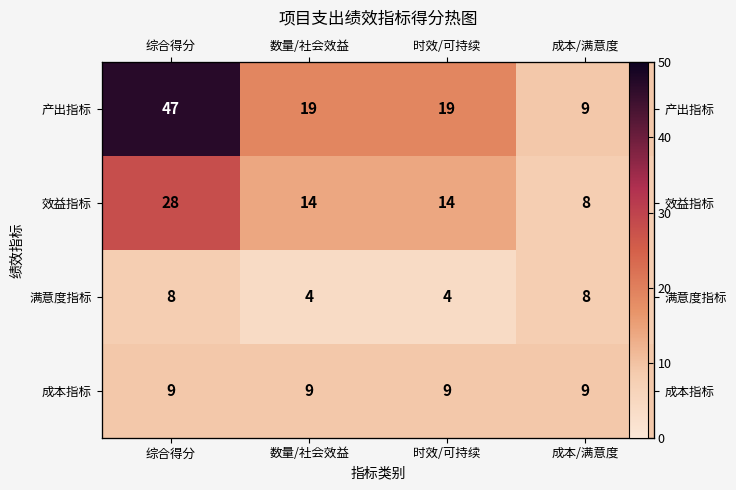

Where is 满意度指标 nearest to the value 6?

综合得分